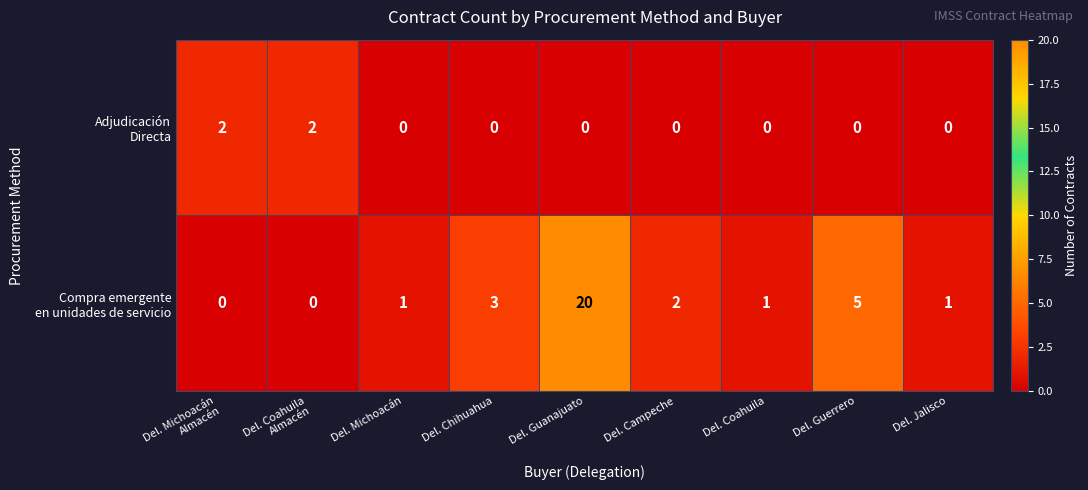

At which category is the sum across all series the highest?

Del. Guanajuato